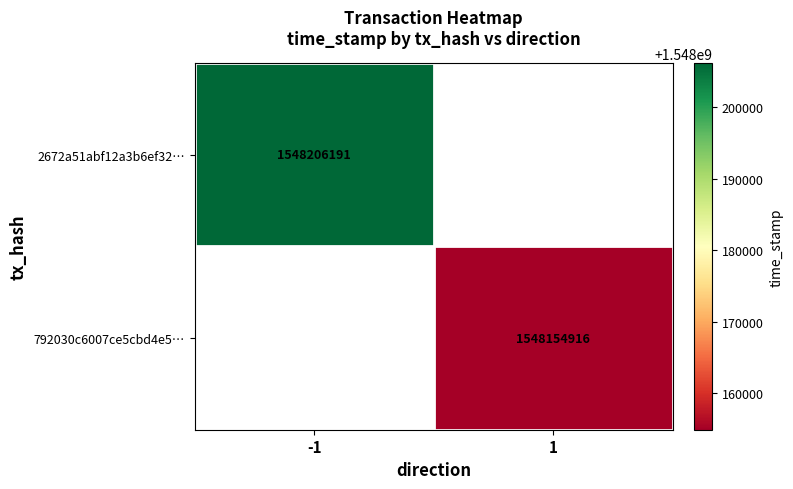

The value of 792030c6007ce5cbd4e5… at 1 is 827154362. True or false?

False